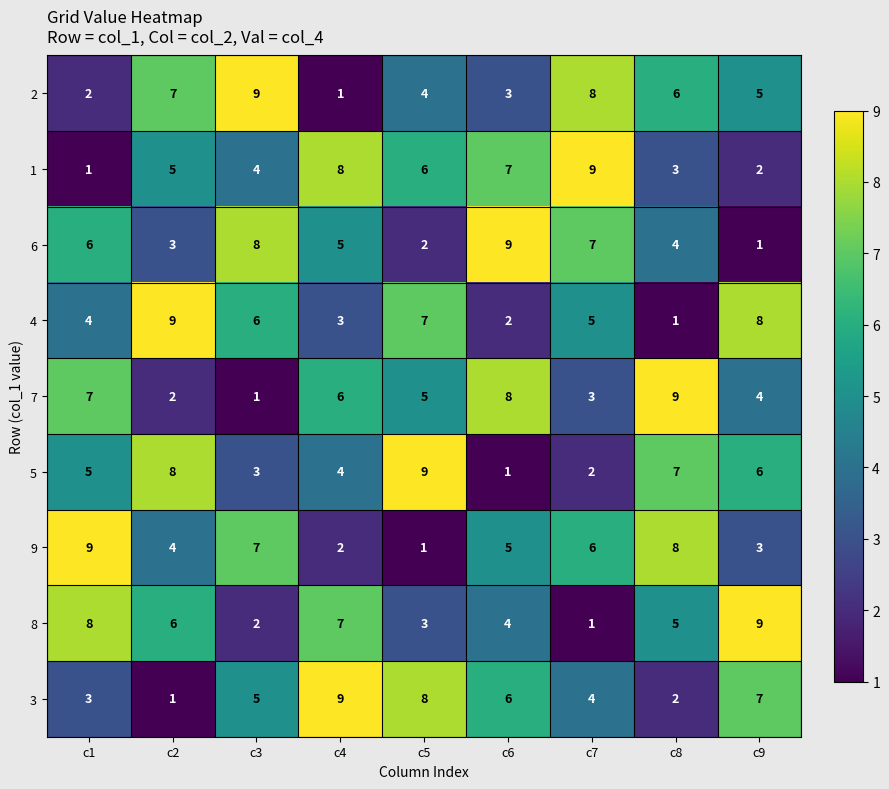

Which series changed the most between c5 and c9?

8